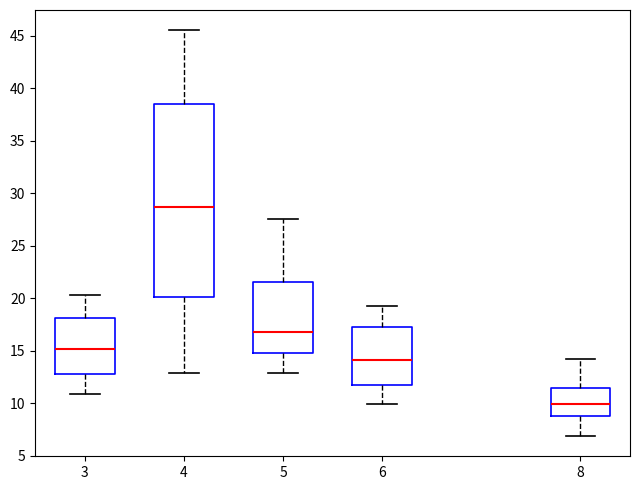

Reading left to right, read every box against the y-axis: the position of its median line, the range the box covers, and the ends of its whiskers. The values are not printed on the chart, so give them approximately, as read against the axis.

3: median 15.0, box 13.0 to 18.0, whiskers 11.0 to 20.5
4: median 28.5, box 20.0 to 38.5, whiskers 13.0 to 45.5
5: median 17.0, box 15.0 to 21.5, whiskers 13.0 to 27.5
6: median 14.0, box 12.0 to 17.5, whiskers 10.0 to 19.5
8: median 10.0, box 9.0 to 11.5, whiskers 7.0 to 14.5